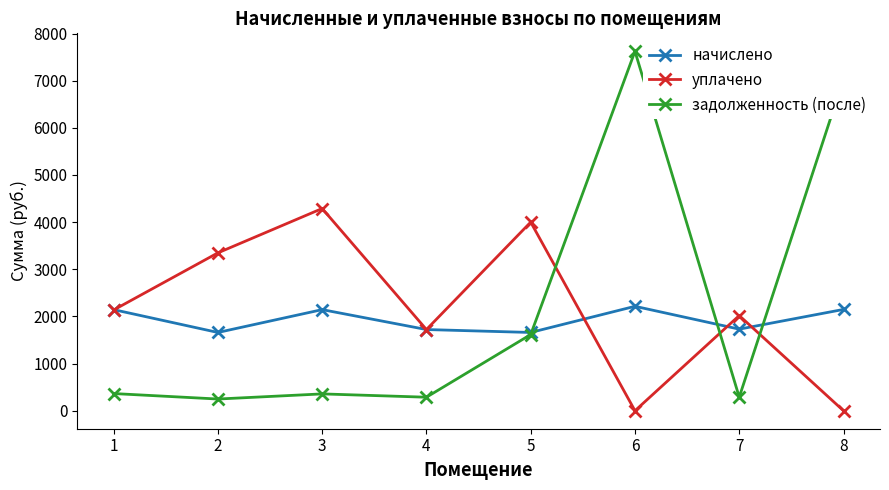

How many times do уплачено and задолженность (после) cross each other?

3